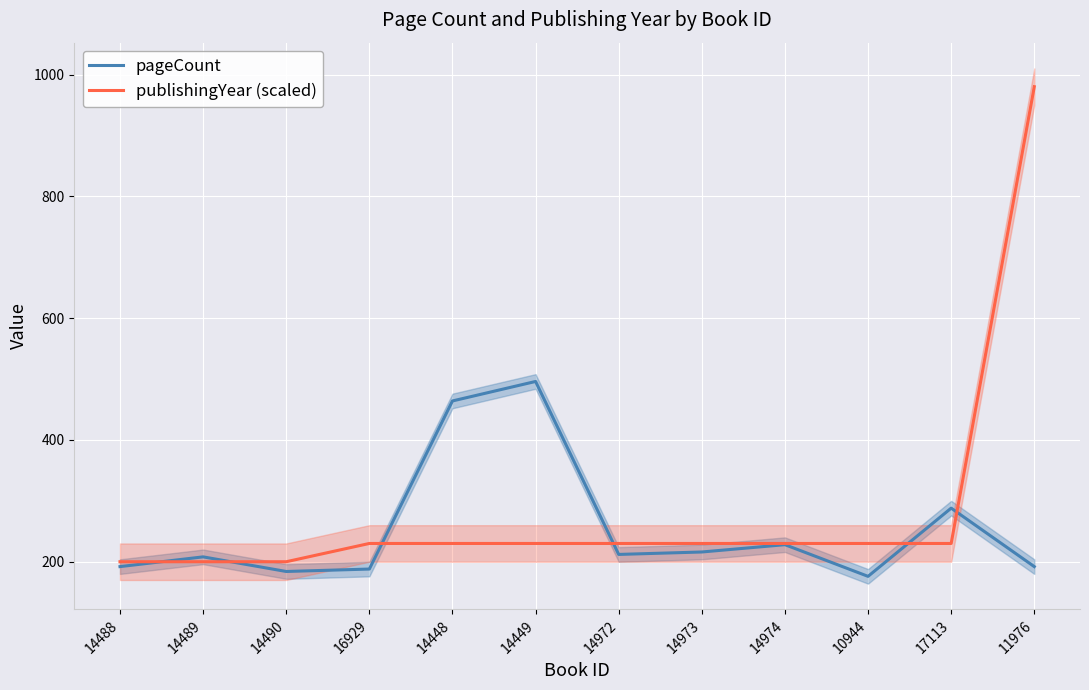

Rank the series by their average value, from highest to lowest.

publishingYear (scaled), pageCount